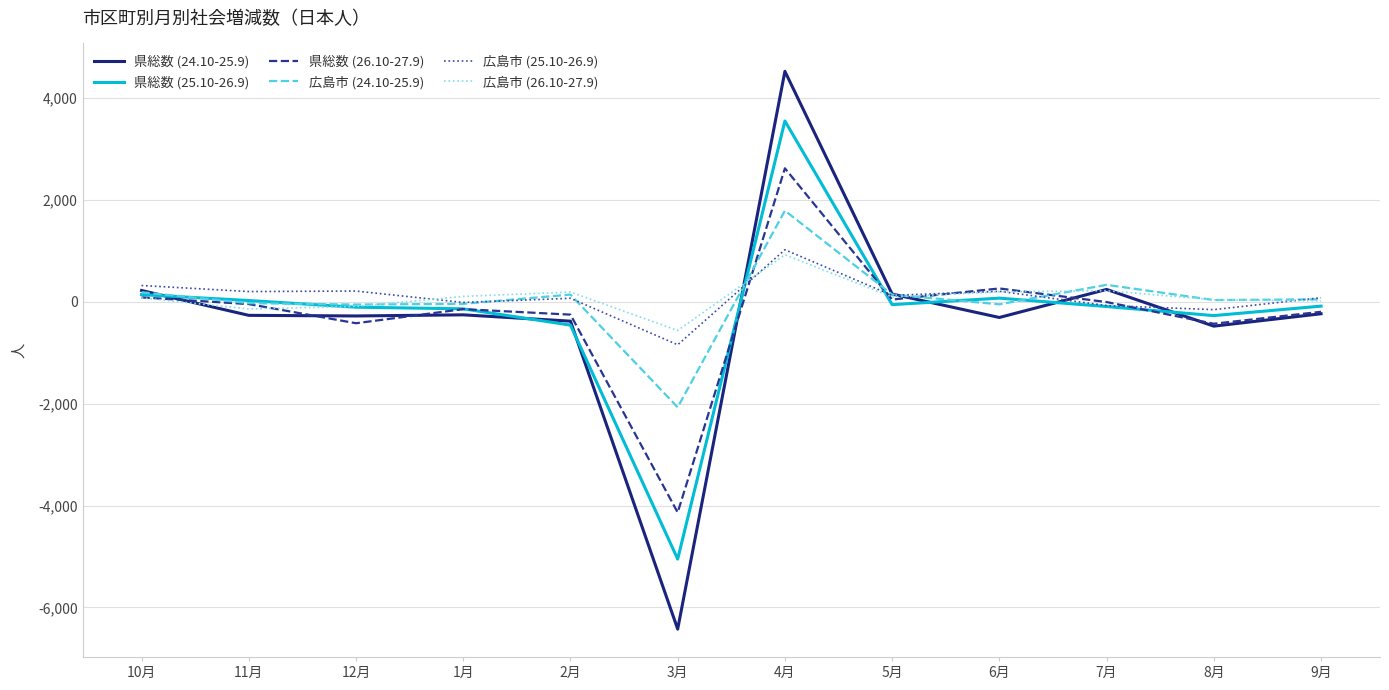

Which series has the widest spread of values?

県総数 (24.10-25.9)